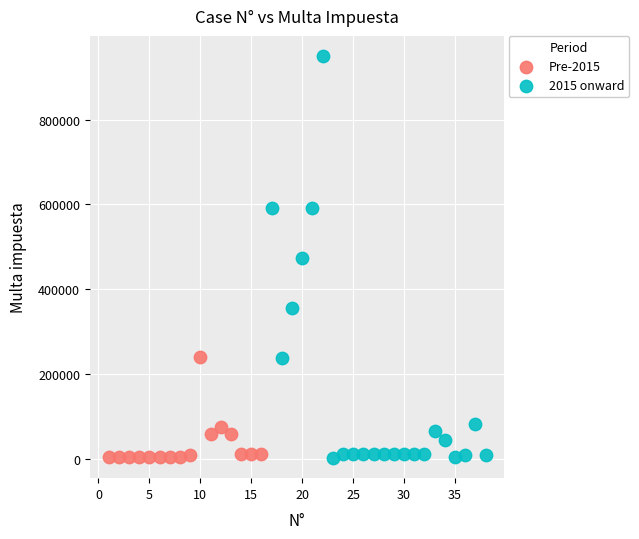

Which series has the widest spread of Y values?

2015 onward